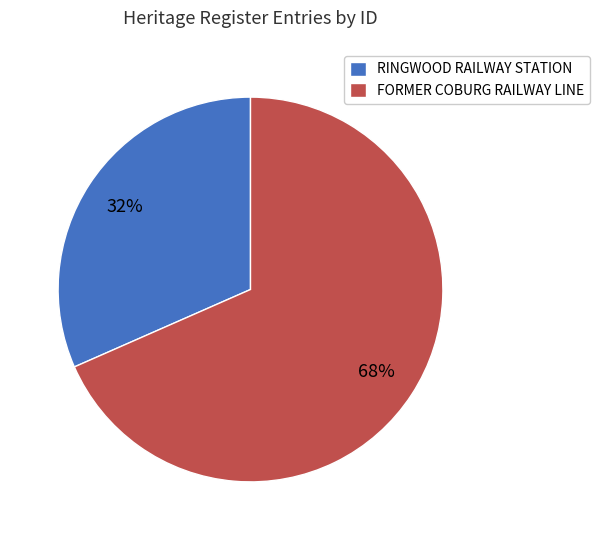

Which category has the smallest portion of the pie?

RINGWOOD RAILWAY STATION